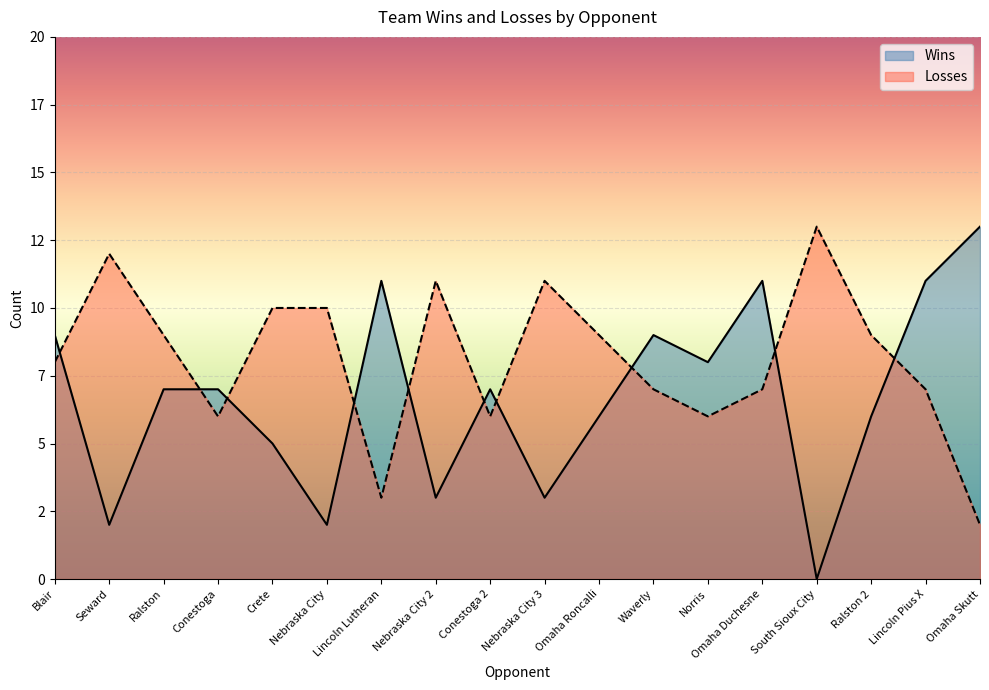

Reading left to right, extract all data points from this chart.

Wins: 9	2	7	7	5	2	11	3	7	3	6	9	8	11	0	6	11	13
Losses: 8	12	9	6	10	10	3	11	6	11	9	7	6	7	13	9	7	2